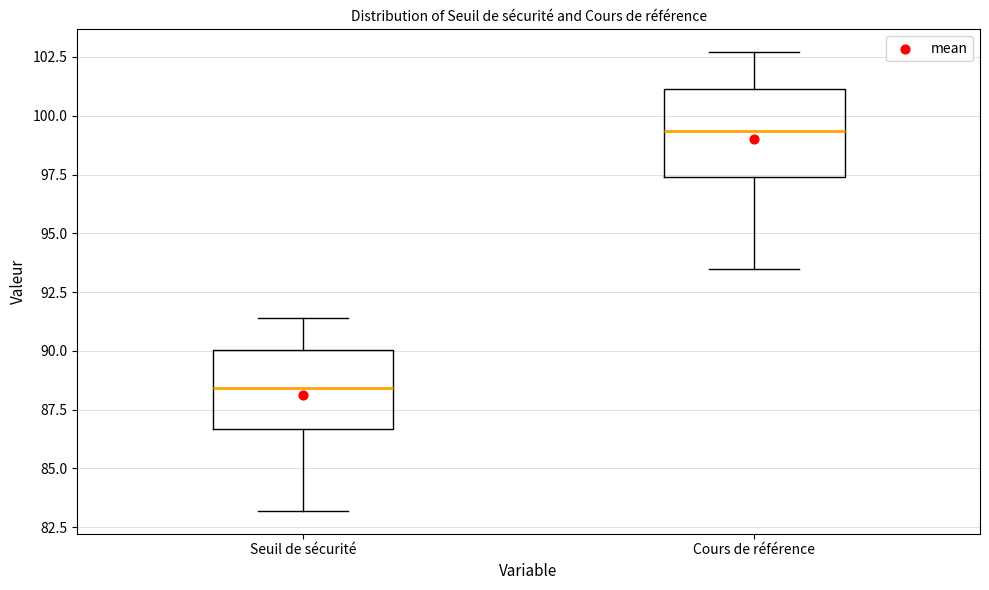

Where does the median line of the box for Cours de référence sit on the y-axis? The values are not printed on the chart, so give them approximately, as read against the axis.

99.5